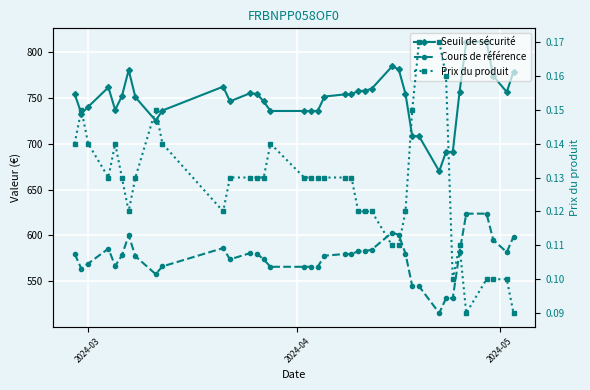

What are all the series names shown in the legend?

Seuil de sécurité, Cours de référence, Prix du produit